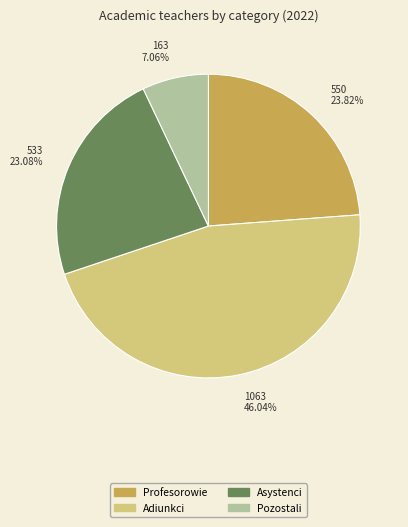

Is there any slice that represents more than half of the pie?

No